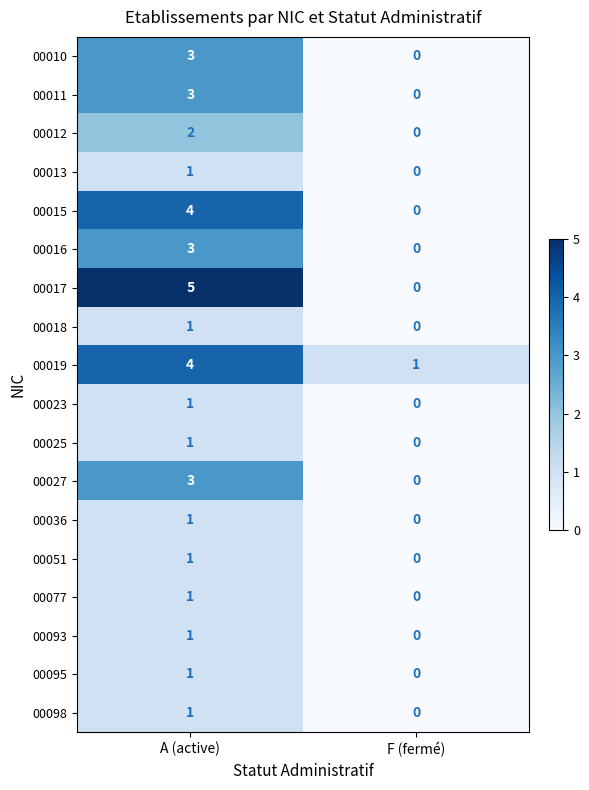

At which label is 00016 closest to 1?

F (fermé)